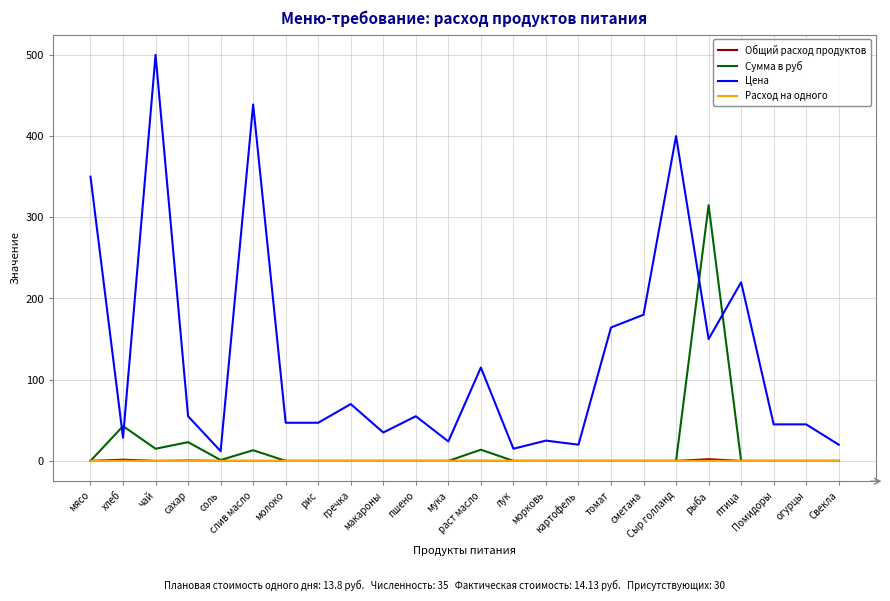

At how many categories does at least one series exceed 237?

5